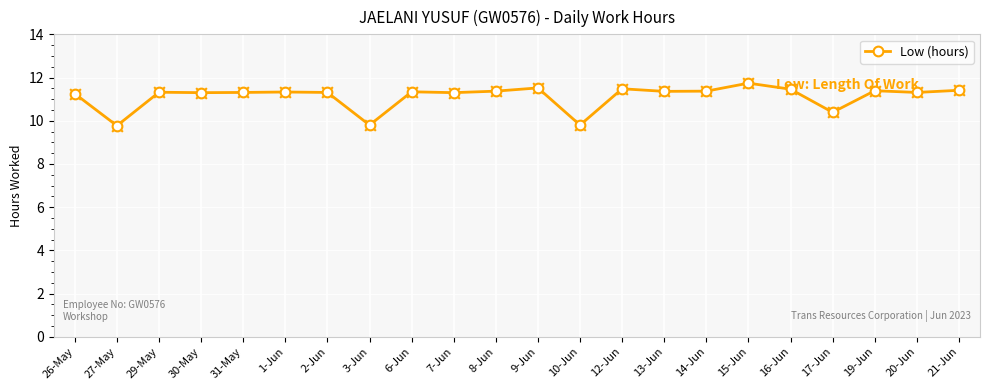

Between 21-Jun and 3-Jun, which is larger?

21-Jun